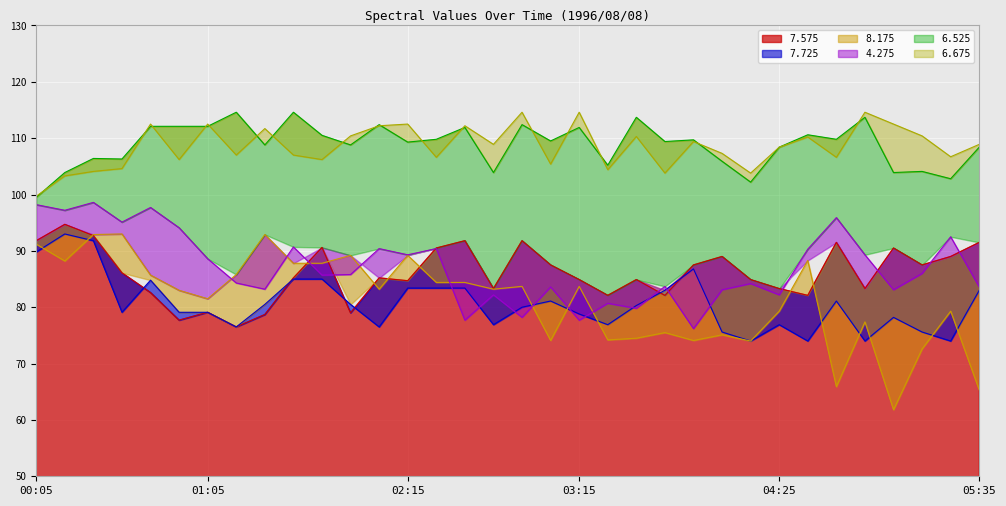

How many lines are shown in the chart?

6